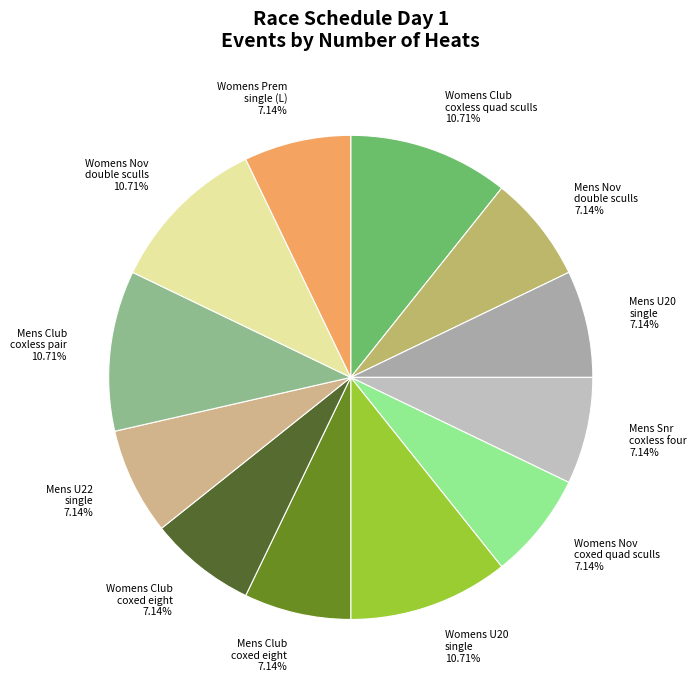

Do Mens Club coxed eight 7.14% and Mens Nov double sculls 7.14% together represent more than half of the pie?

No